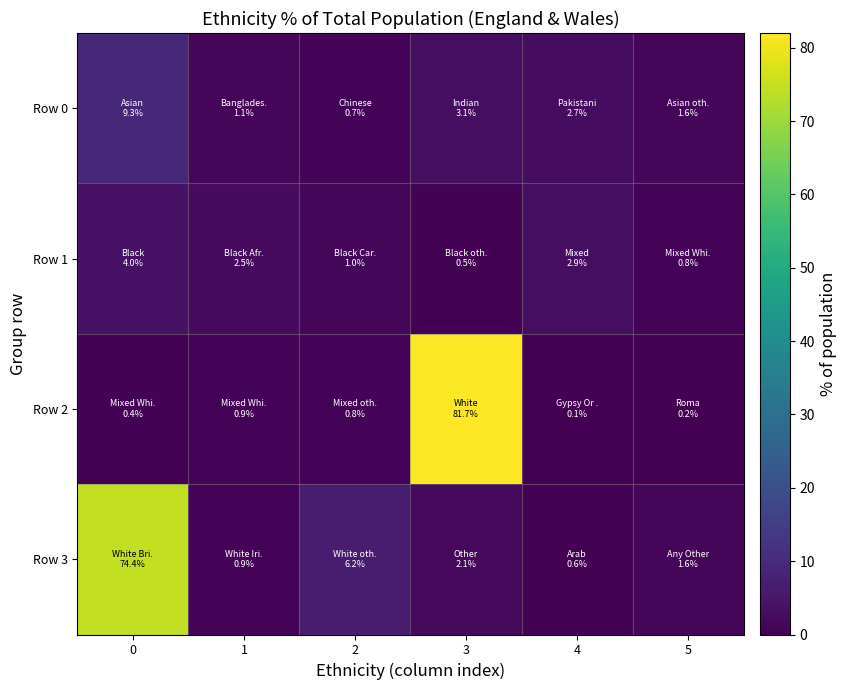

How many categories are shown in the chart?

6